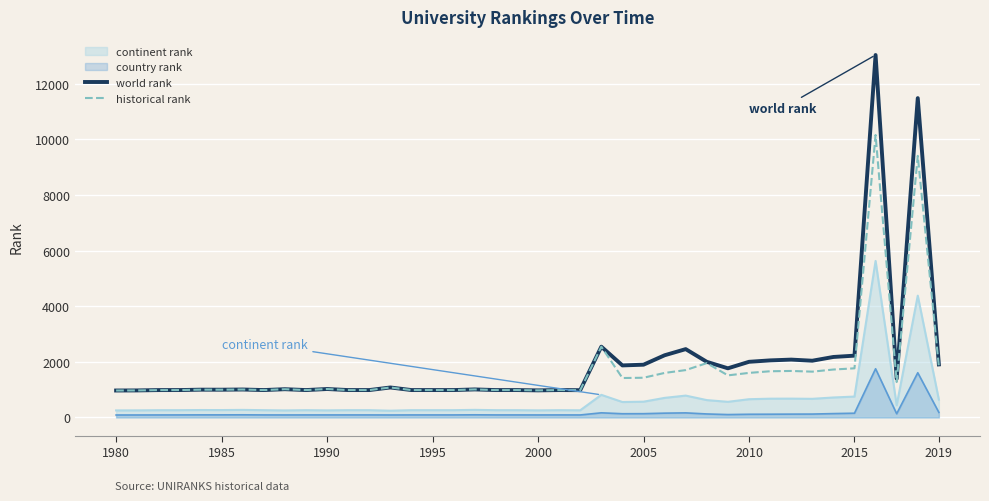

Is the value of continent rank at 1995 greater than the value of historical rank at 2015?

No